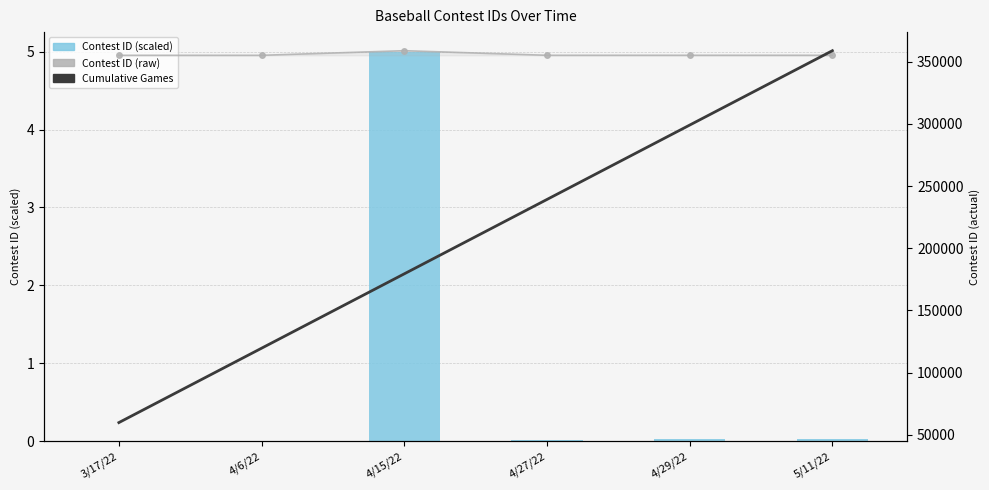

Rank the series by their maximum value, from lowest to highest.

Contest ID (scaled), Contest ID (raw), Cumulative Games